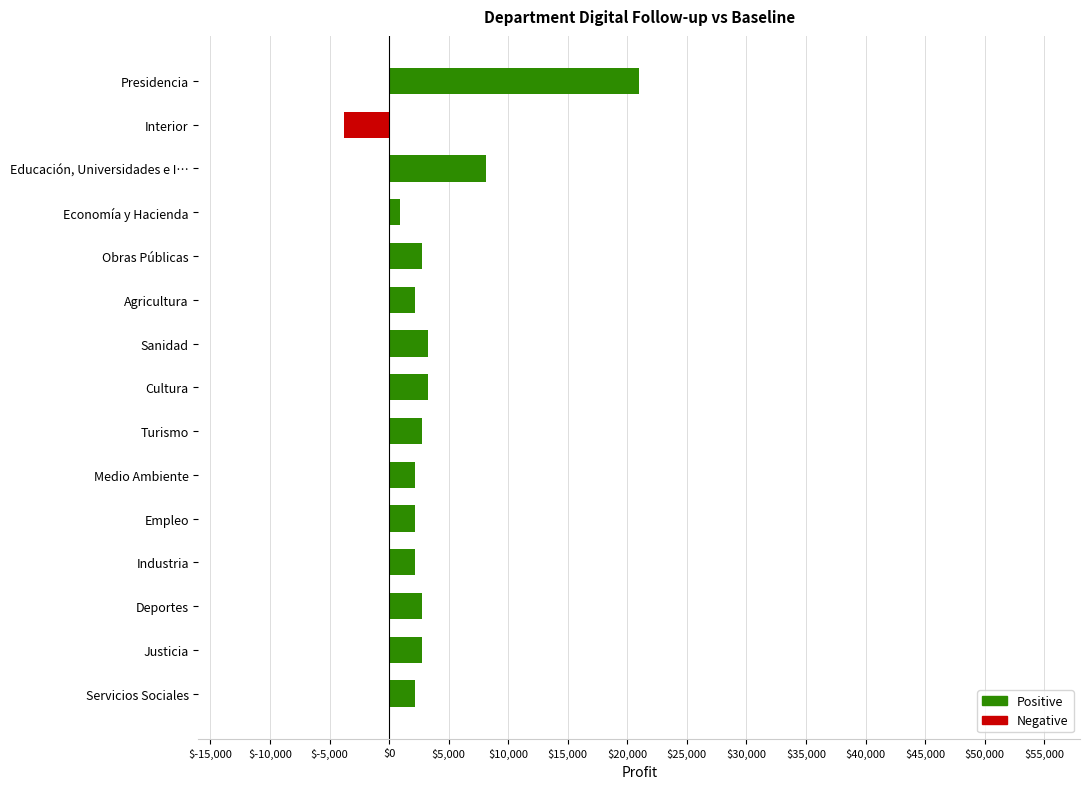

At which label is the value closest to 8583?

Educación, Universidades e I…